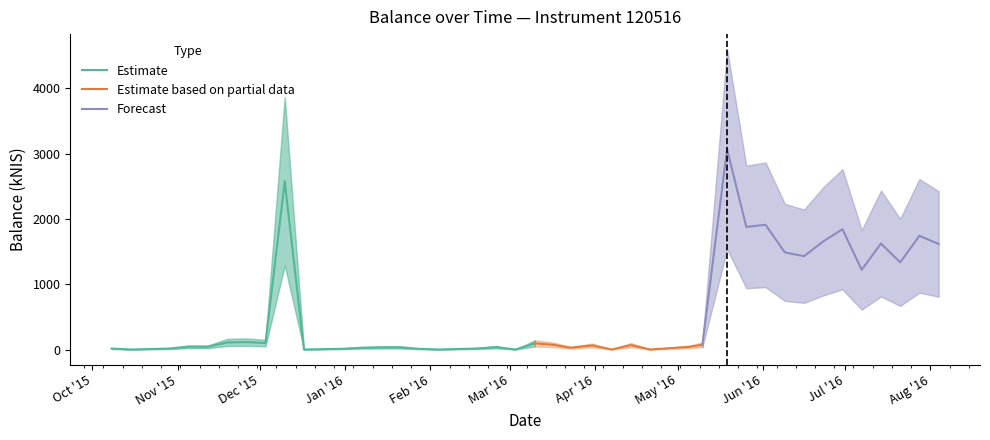

What is the difference between the highest and lowest values at 2016-01-28?

10.1